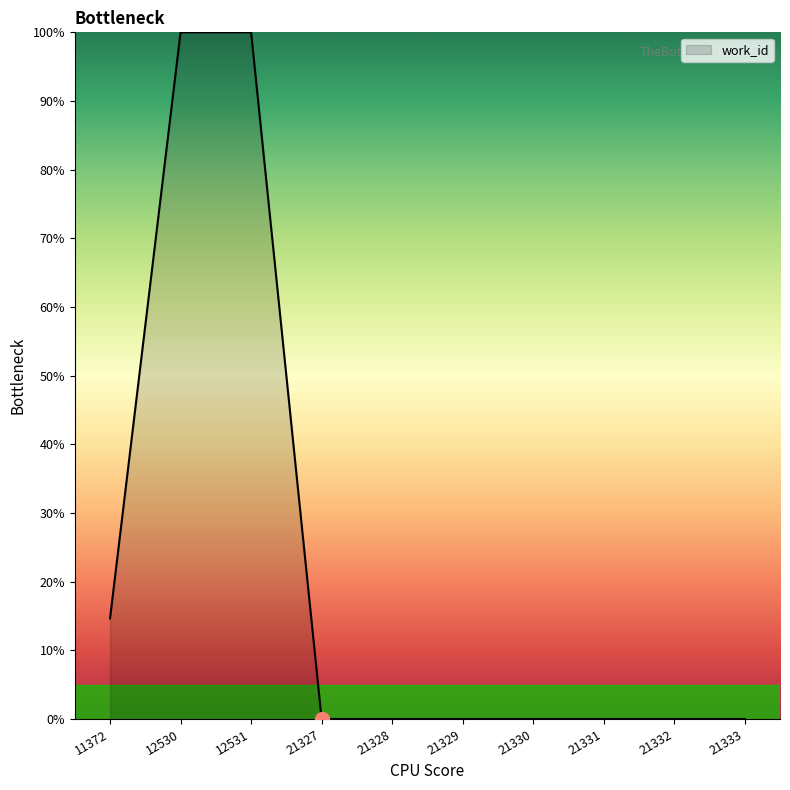

Which has a higher value, 21333 or 12530?

12530